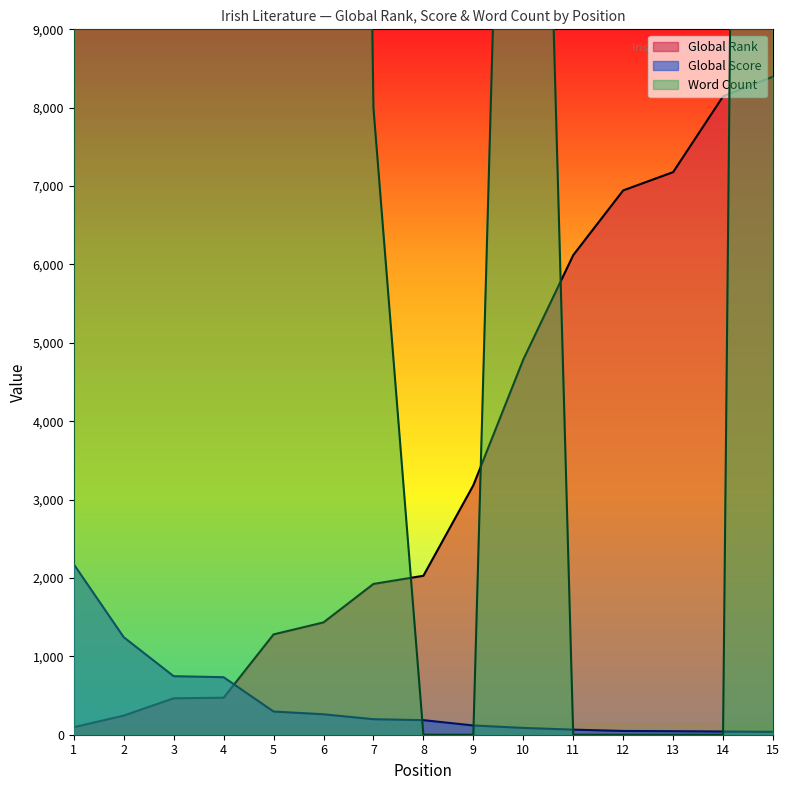

Is it true that Global Rank equals 9690 at 12?

False